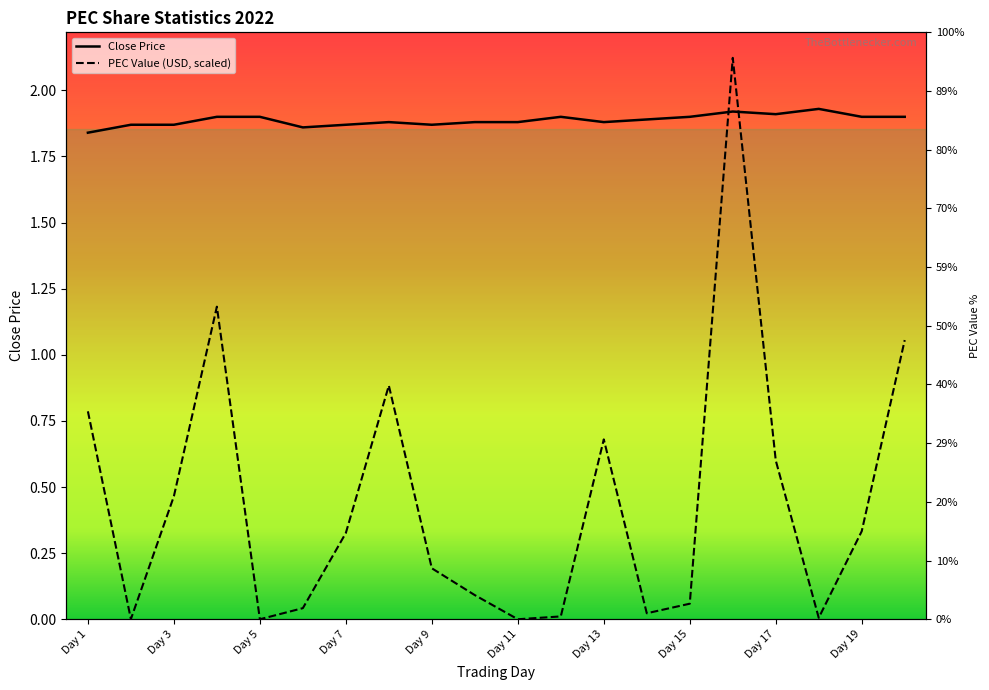

True or false: Close Price and PEC Value (USD, scaled) cross at least once.

True